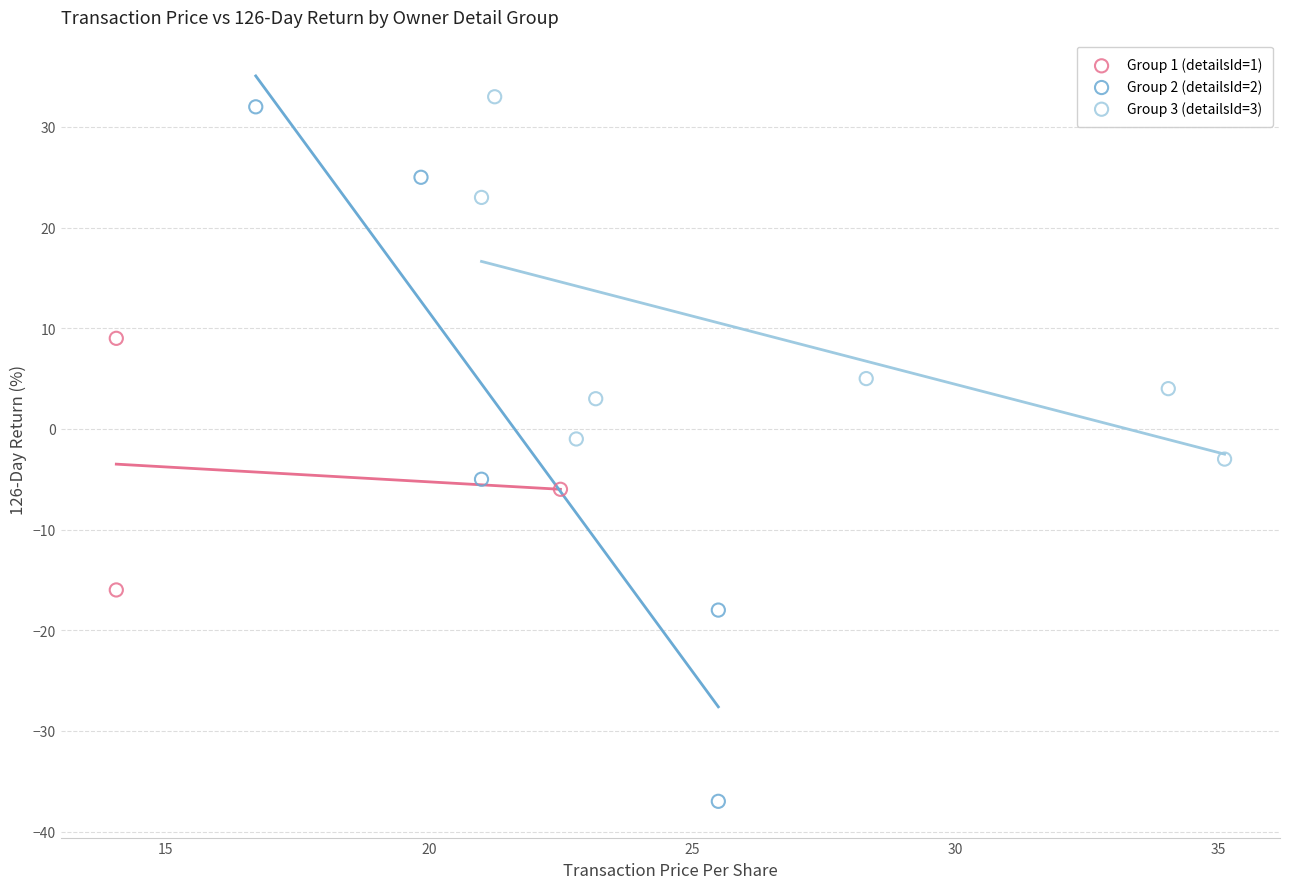

Which series reaches the minimum Y coordinate?

Group 2 (detailsId=2)